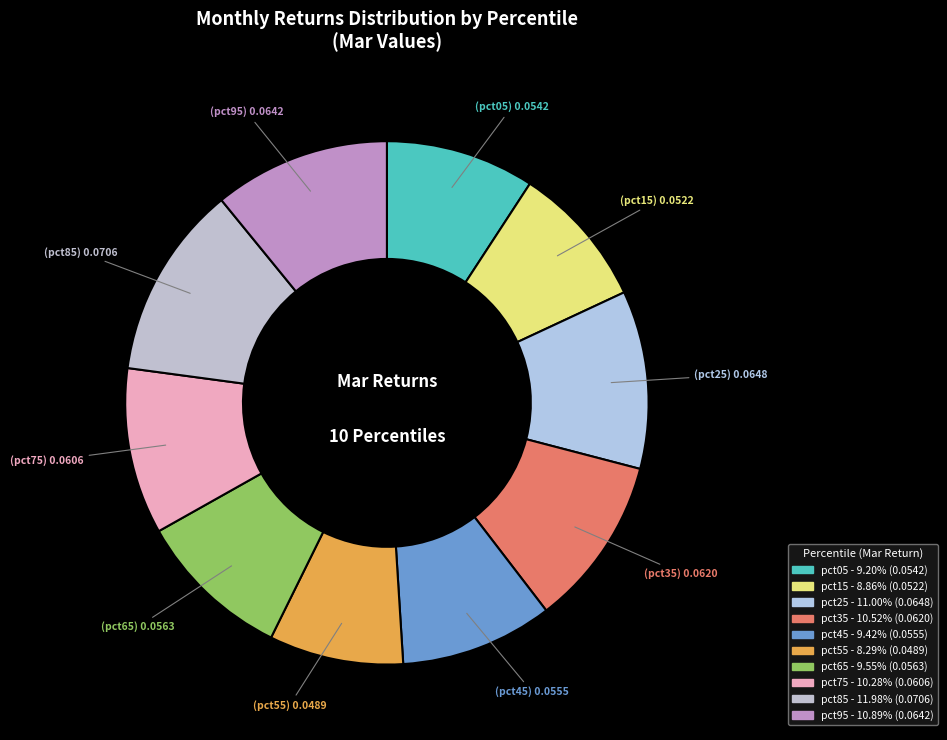

To the nearest percent, what percentage of the pie is pct95?

11%